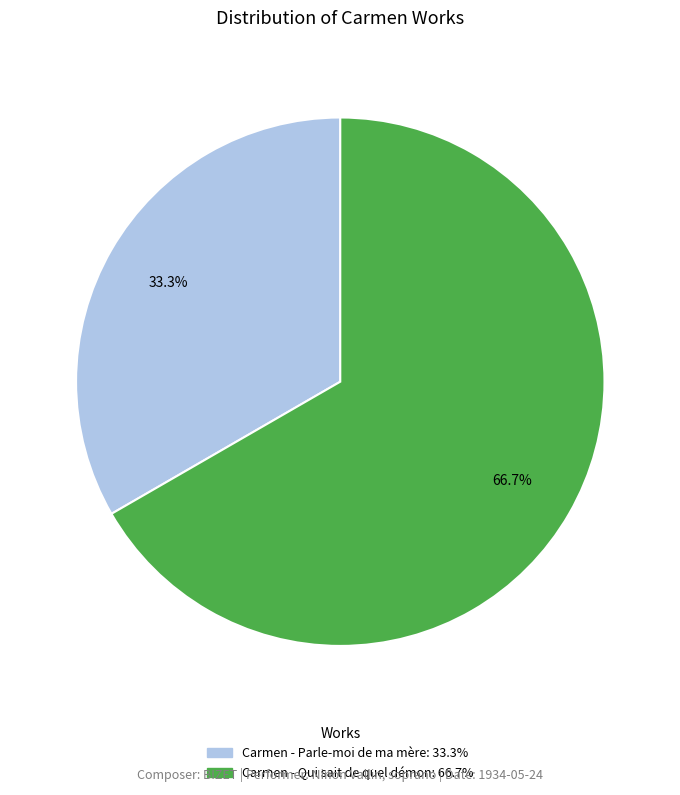

What is the smallest slice in the pie chart?

Carmen - Parle-moi de ma mère